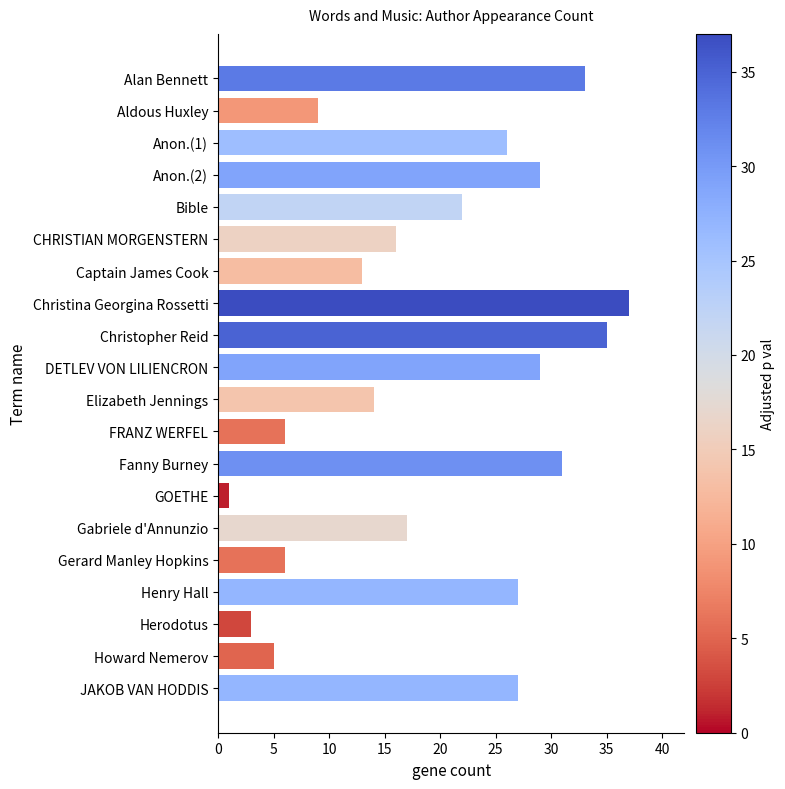

What value does the data have at Bible?

22